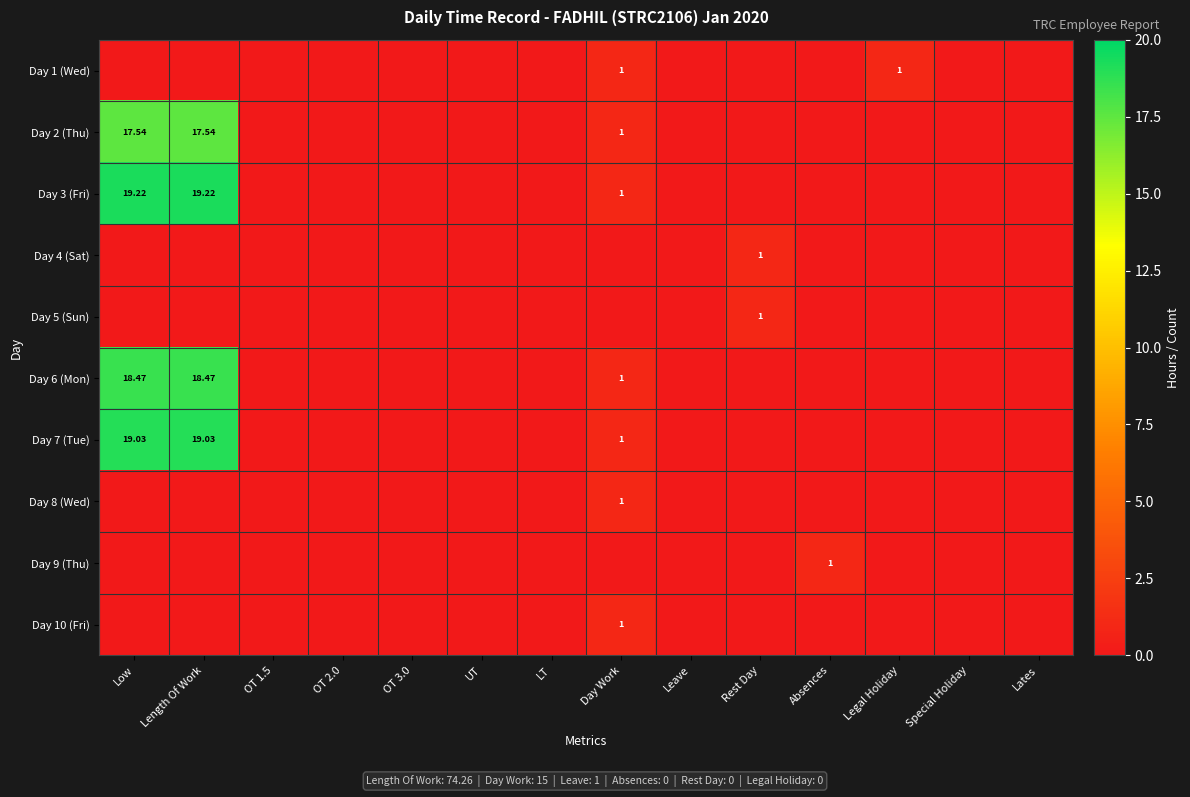

True or false: Day 4 (Sat) has a value of 0.0 at Leave.

True